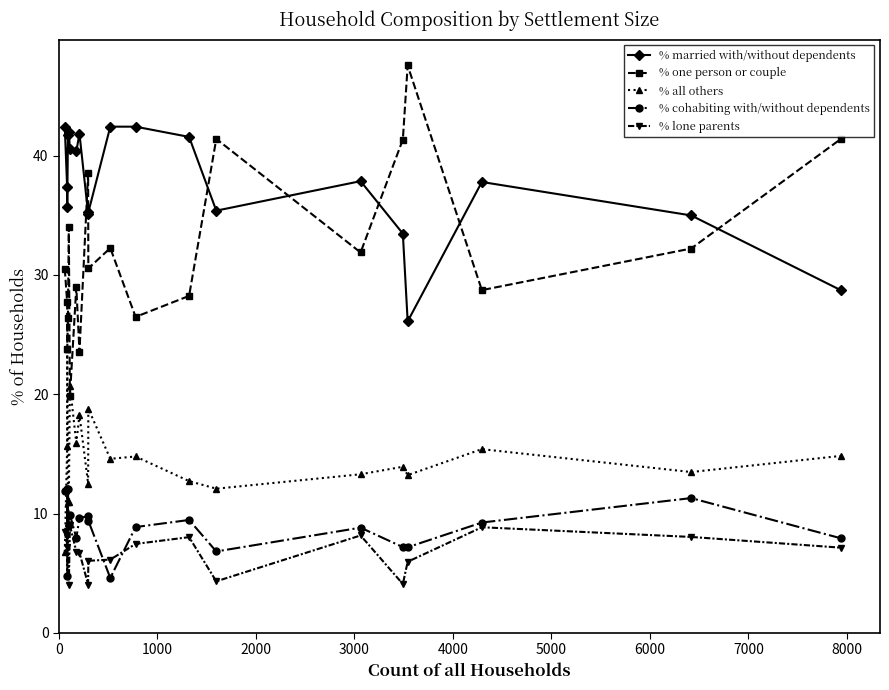

What are all the series names shown in the legend?

% married with/without dependents, % one person or couple, % all others, % cohabiting with/without dependents, % lone parents